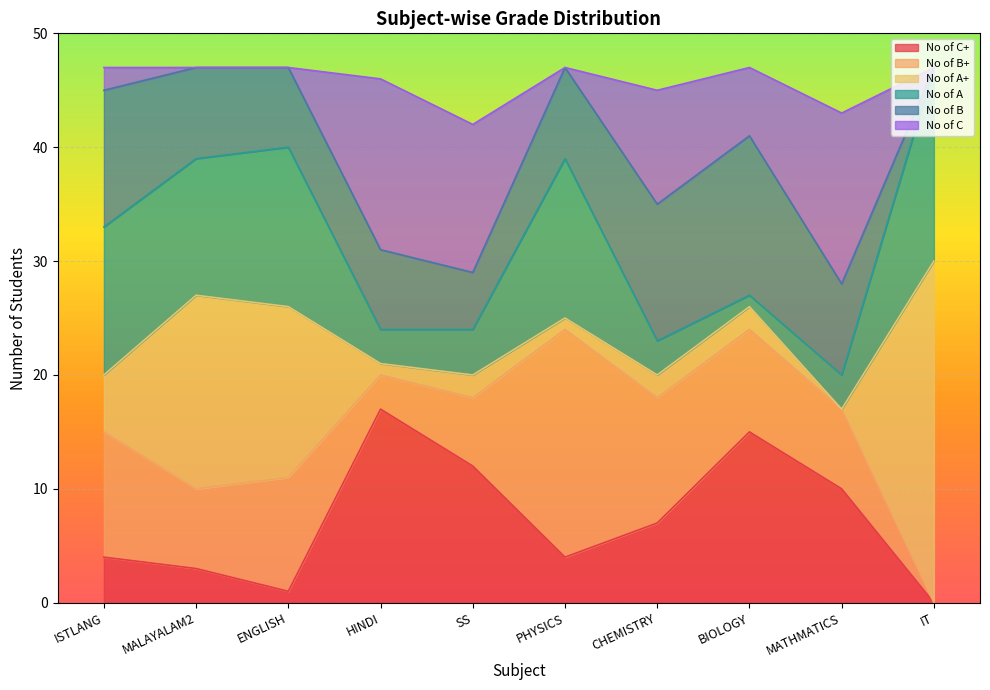

True or false: No of C has more than 1 interior local peaks.

True